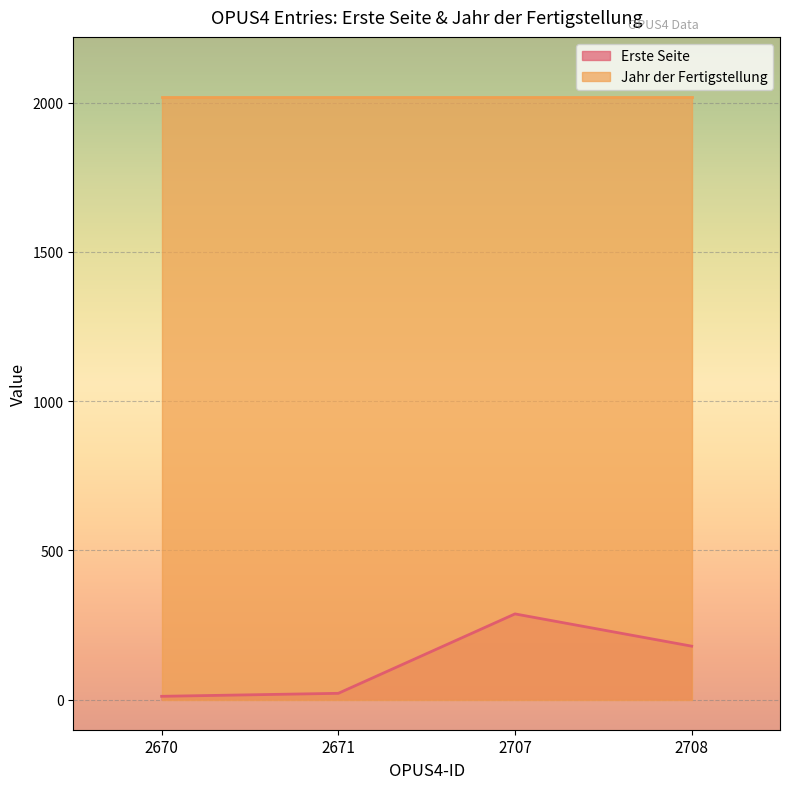

What is the value of the 2nd point from the left?

21